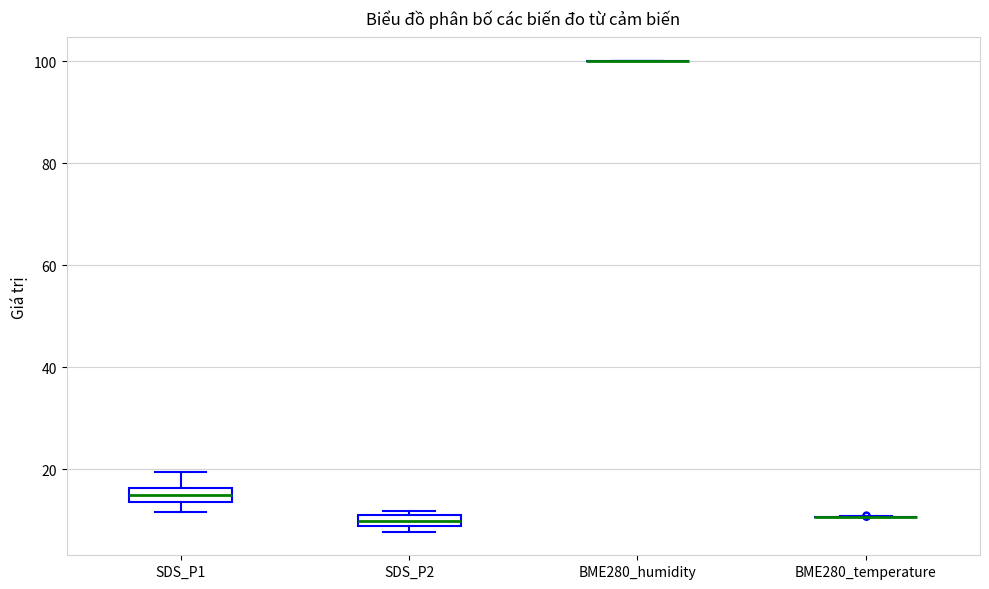

Where does the median line of the box for SDS_P2 sit on the y-axis? The values are not printed on the chart, so give them approximately, as read against the axis.

10